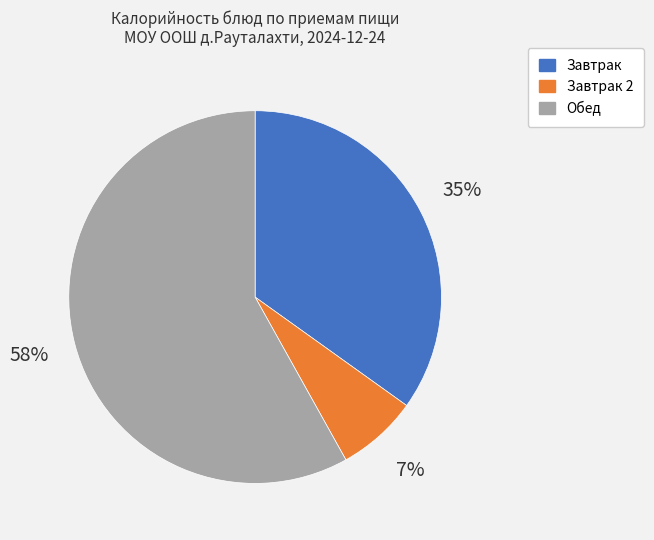

To the nearest percent, what is the average slice percentage?

33%